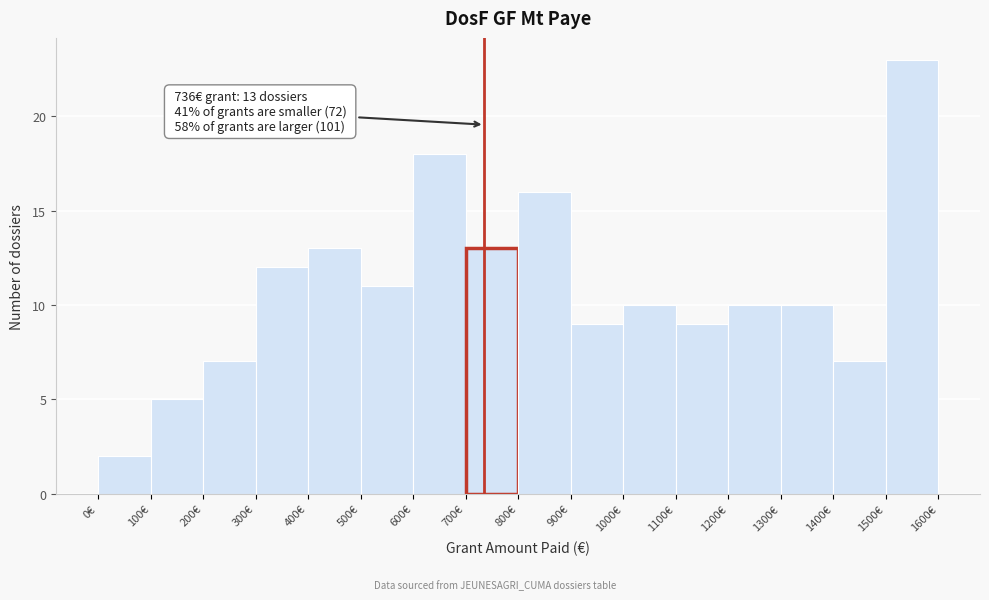

Which range on the x-axis has the tallest bar?

1500 to 1600